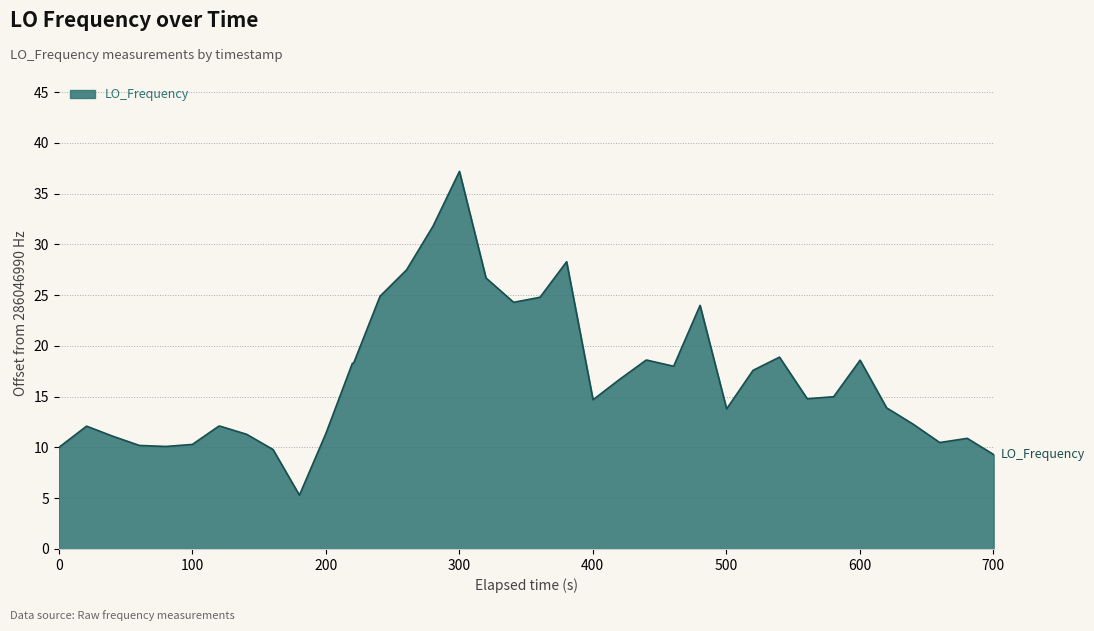

What is the smallest value displayed?

5.3